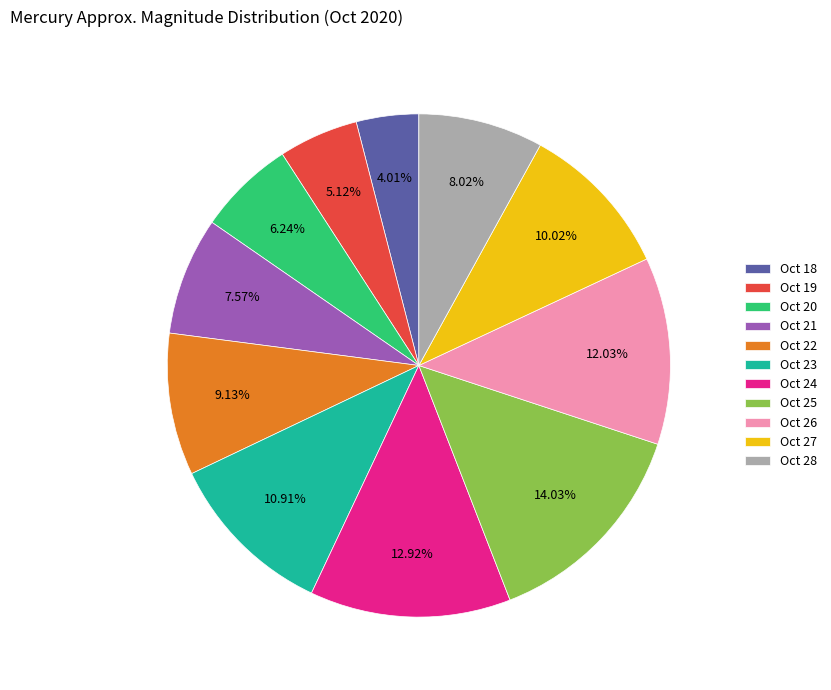

Is Oct 25 the majority of the pie?

No